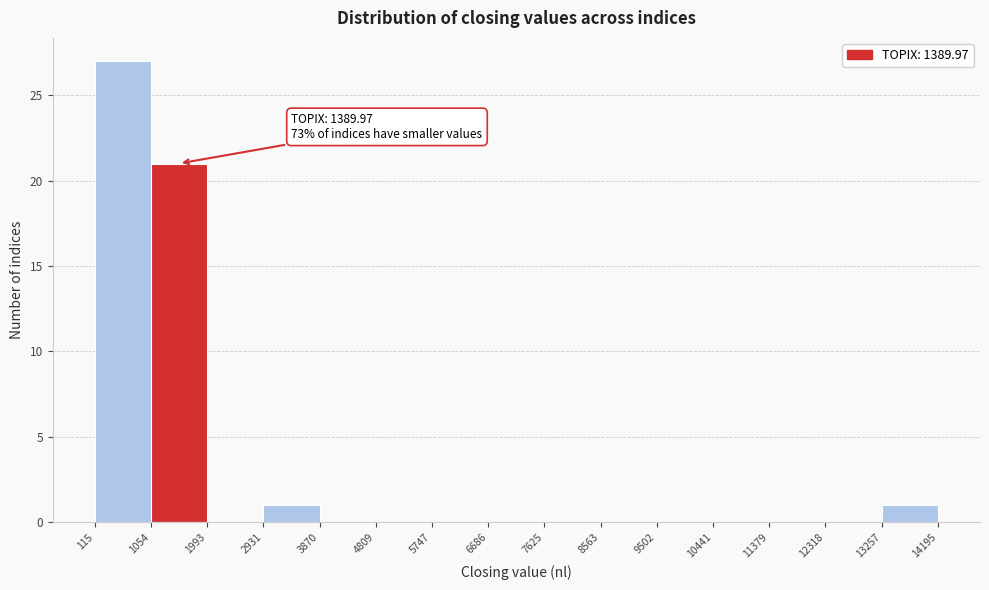

Over which range of the x-axis is the bar tallest?

115 to 1054